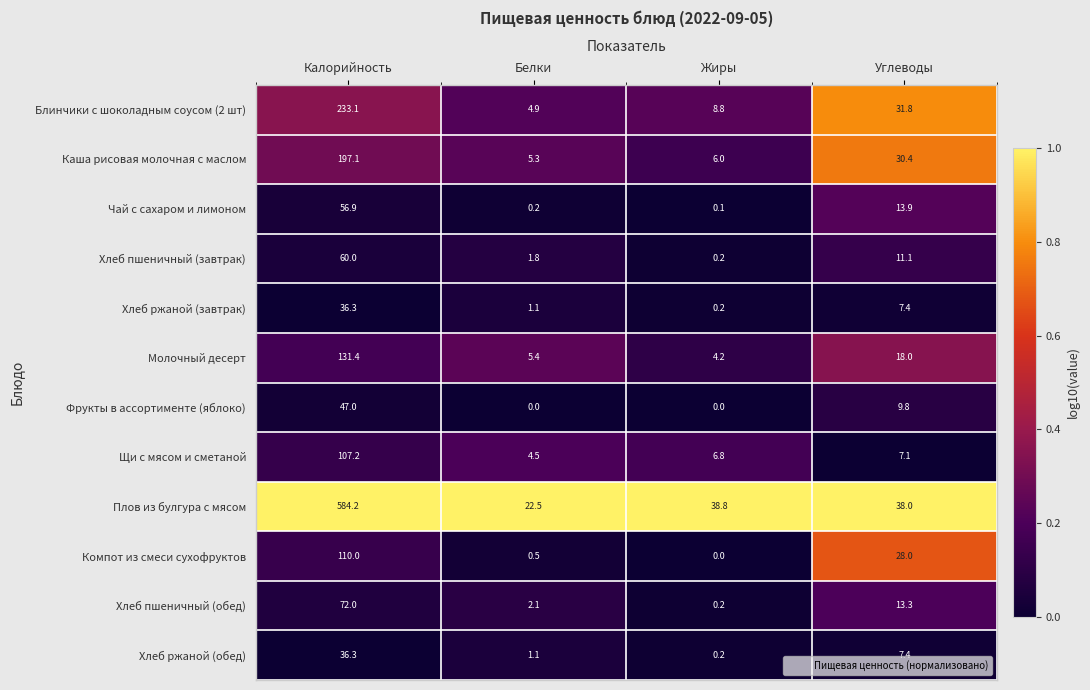

At which label does Молочный десерт first exceed 18?

Калорийность